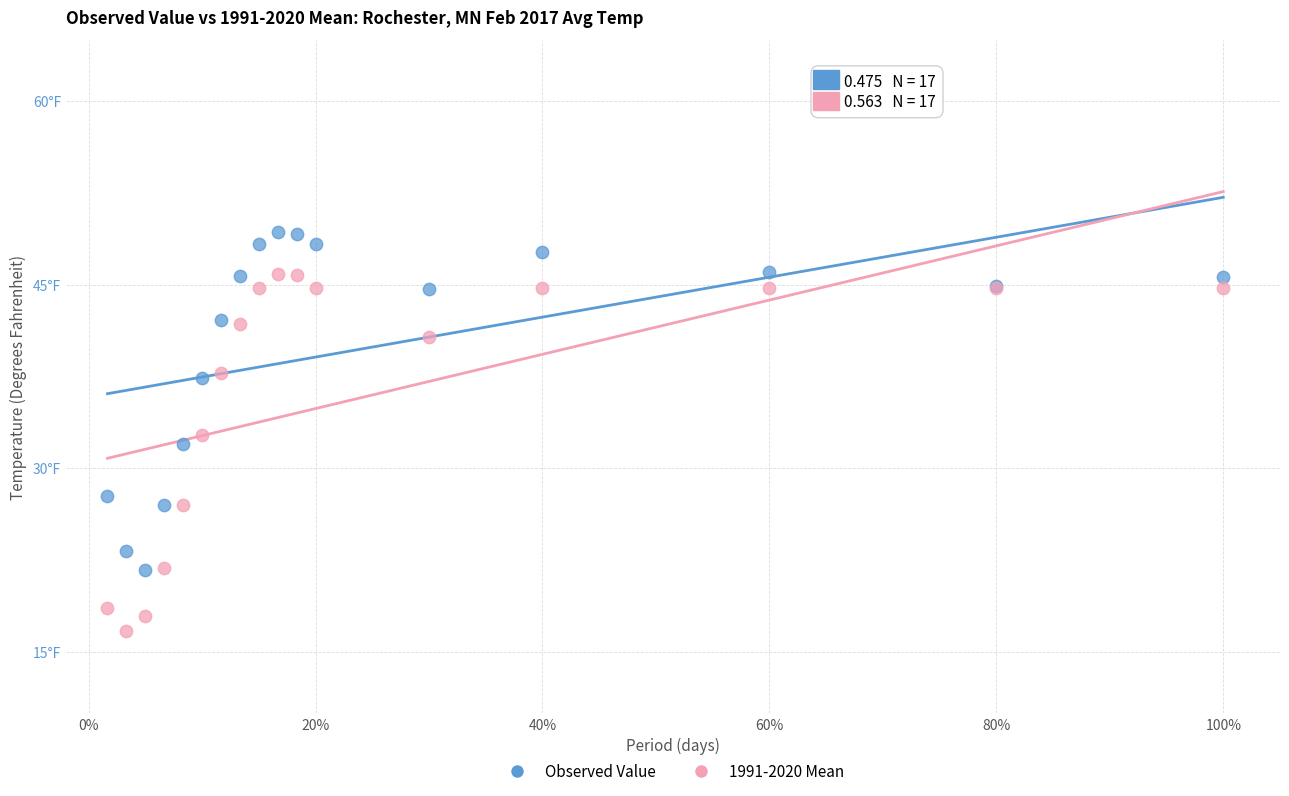

Which series reaches the minimum Y coordinate?

1991-2020 Mean